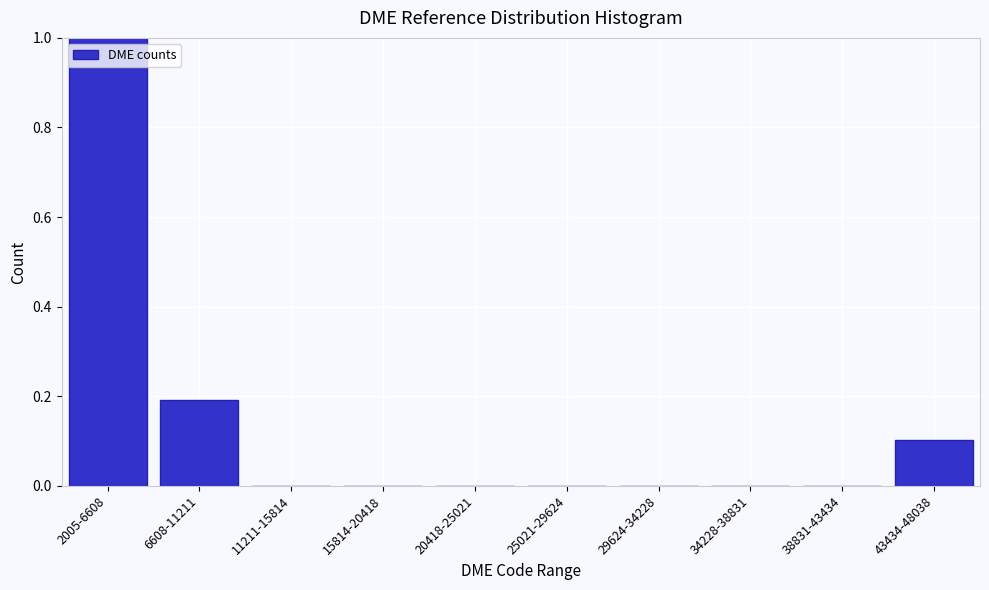

Reading left to right, list all the values displayed in this chart.

2005-6608=1.0	6608-11211=0.2	11211-15814=0.0	15814-20418=0.0	20418-25021=0.0	25021-29624=0.0	29624-34228=0.0	34228-38831=0.0	38831-43434=0.0	43434-48038=0.1